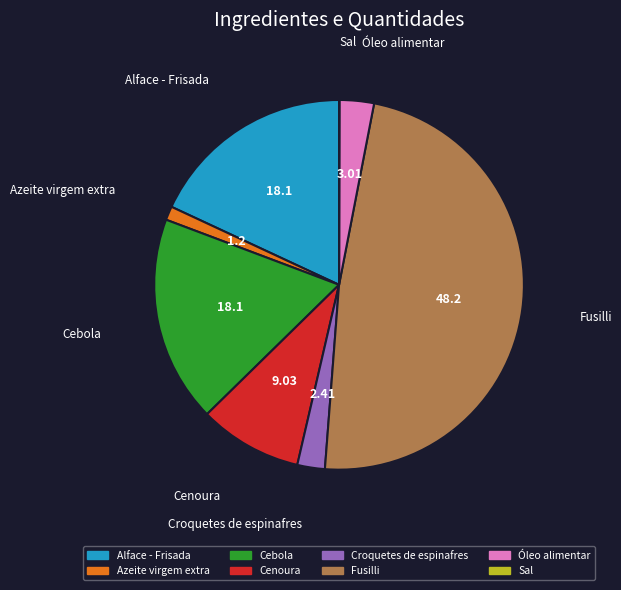

Is it true that Fusilli is 57% of the pie?

False